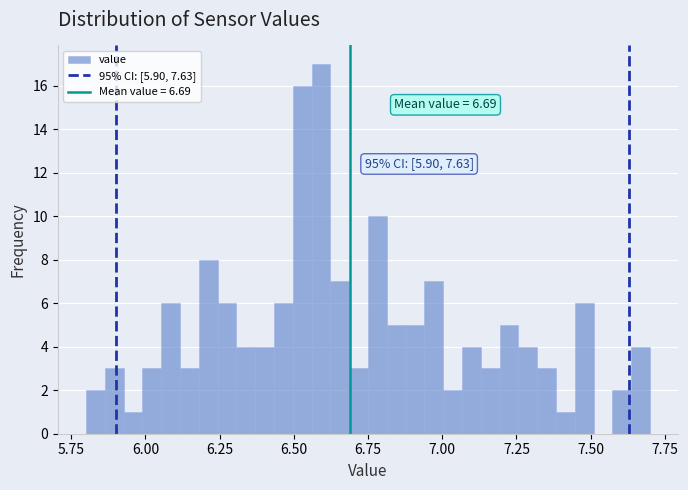

Around what value on the x-axis is the tallest bar? Give the approximate position of its centre, as read against the axis.

6.60